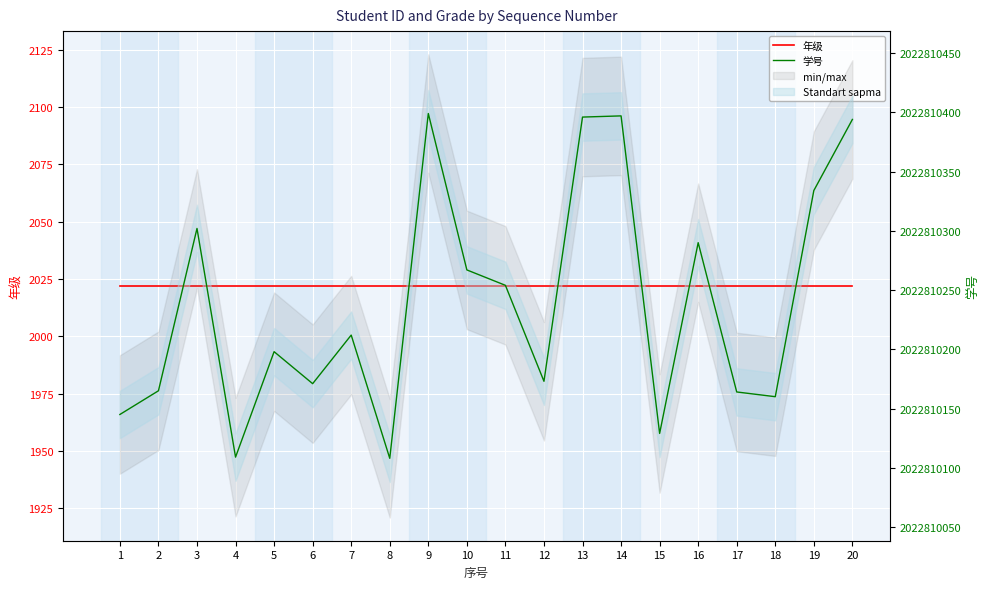

Which has a higher value, 16 or 15?

16